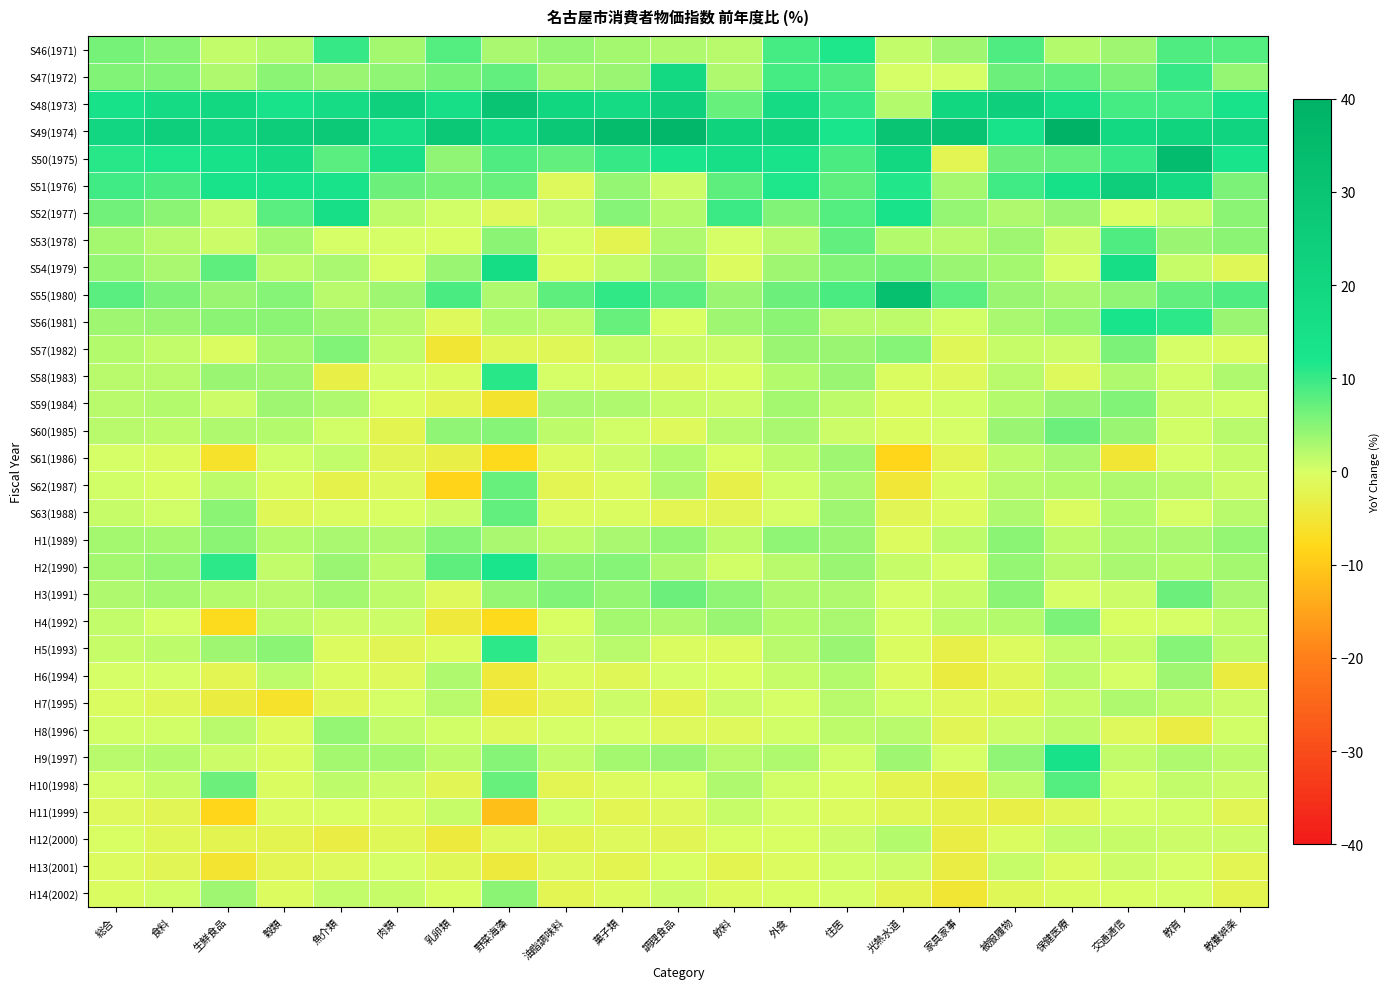

At how many categories does at least one series exceed 32?

5